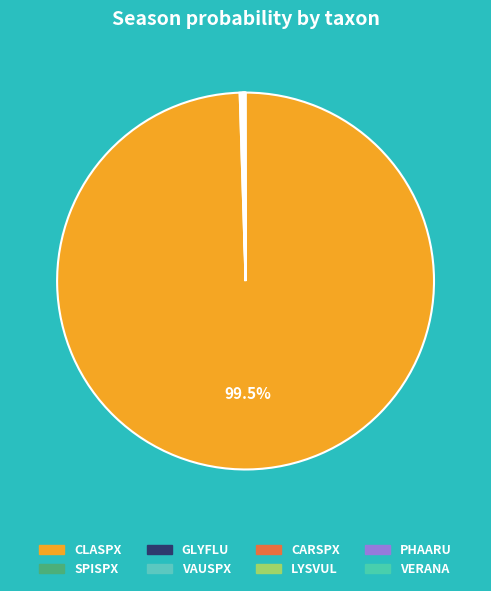

How many slices are in this pie chart?

8